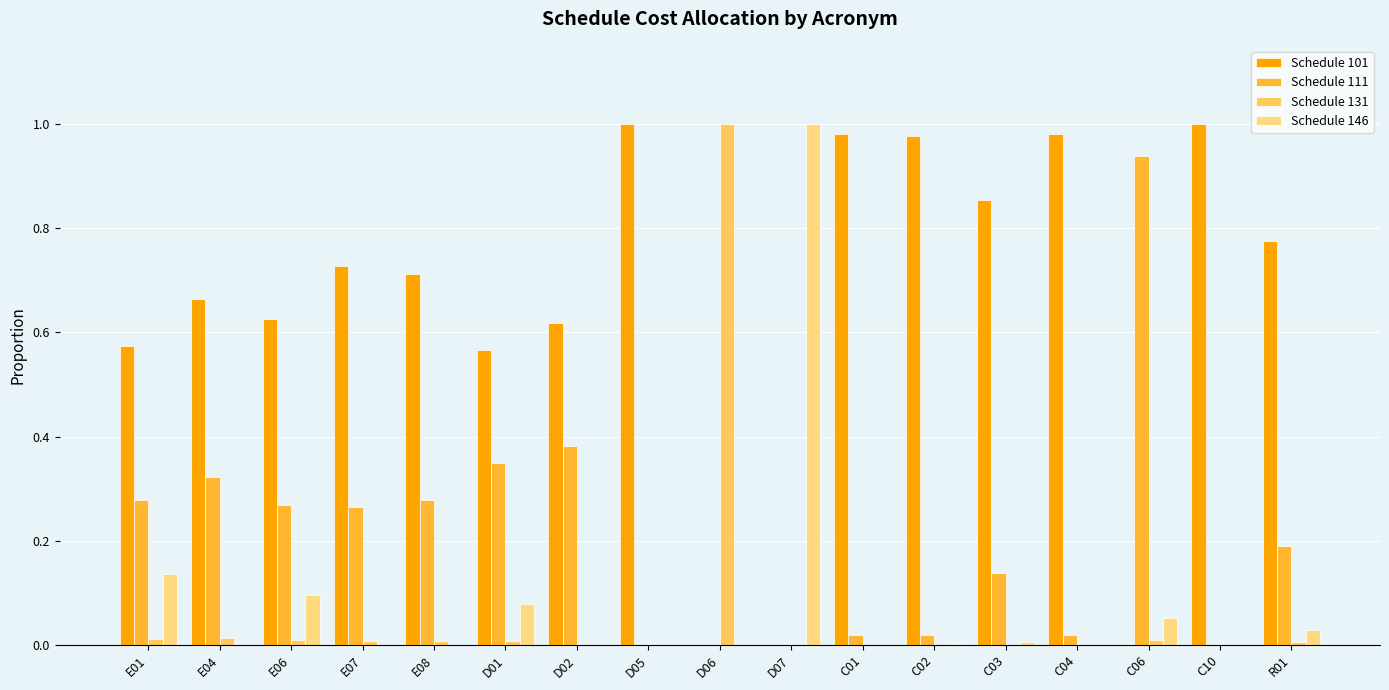

Reading left to right, list all the values displayed in this chart.

Schedule 101: E01=0.6	E04=0.7	E06=0.6	E07=0.7	E08=0.7	D01=0.6	D02=0.6	D05=1.0	D06=0.0	D07=0.0	C01=1.0	C02=1.0	C03=0.9	C04=1.0	C06=0.0	C10=1.0	R01=0.8
Schedule 111: E01=0.3	E04=0.3	E06=0.3	E07=0.3	E08=0.3	D01=0.3	D02=0.4	D05=0.0	D06=0.0	D07=0.0	C01=0.0	C02=0.0	C03=0.1	C04=0.0	C06=0.9	C10=0.0	R01=0.2
Schedule 131: E01=0.0	E04=0.0	E06=0.0	E07=0.0	E08=0.0	D01=0.0	D02=0.0	D05=0.0	D06=1.0	D07=0.0	C01=0.0	C02=0.0	C03=0.0	C04=0.0	C06=0.0	C10=0.0	R01=0.0
Schedule 146: E01=0.1	E04=0.0	E06=0.1	E07=0.0	E08=0.0	D01=0.1	D02=0.0	D05=0.0	D06=0.0	D07=1.0	C01=0.0	C02=0.0	C03=0.0	C04=0.0	C06=0.1	C10=0.0	R01=0.0